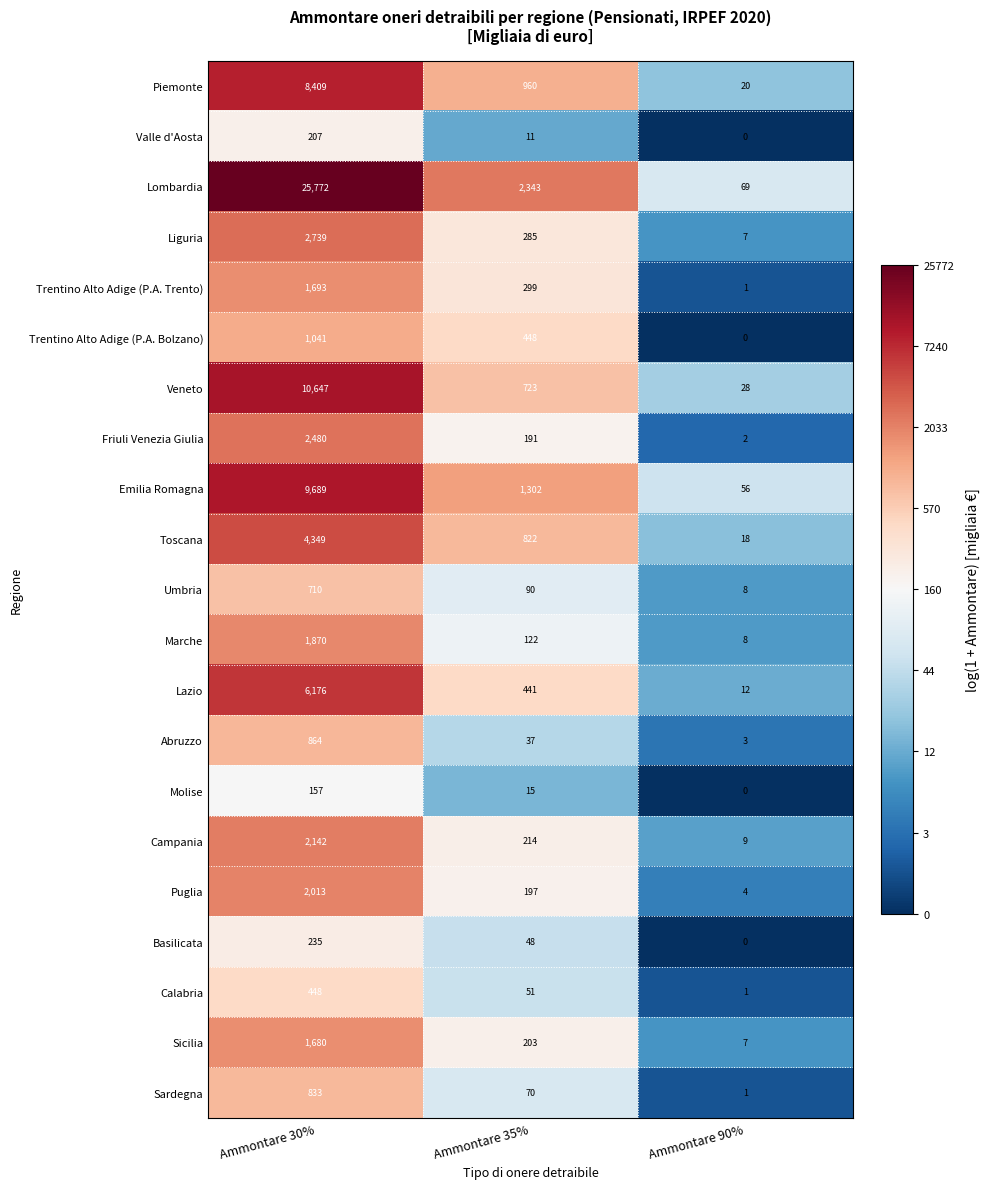

What is the difference between the Sicilia values at Ammontare 30% and Ammontare 90%?

1673